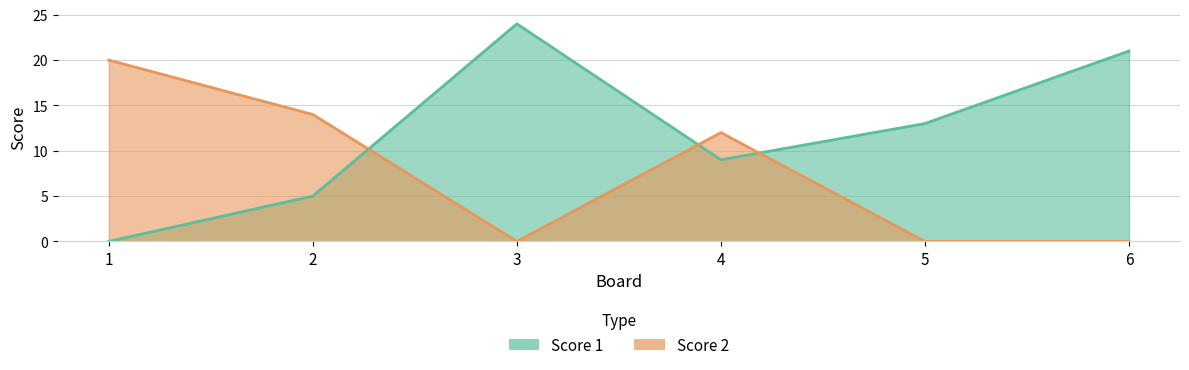

True or false: Score 1 has more than 1 interior local peaks.

False